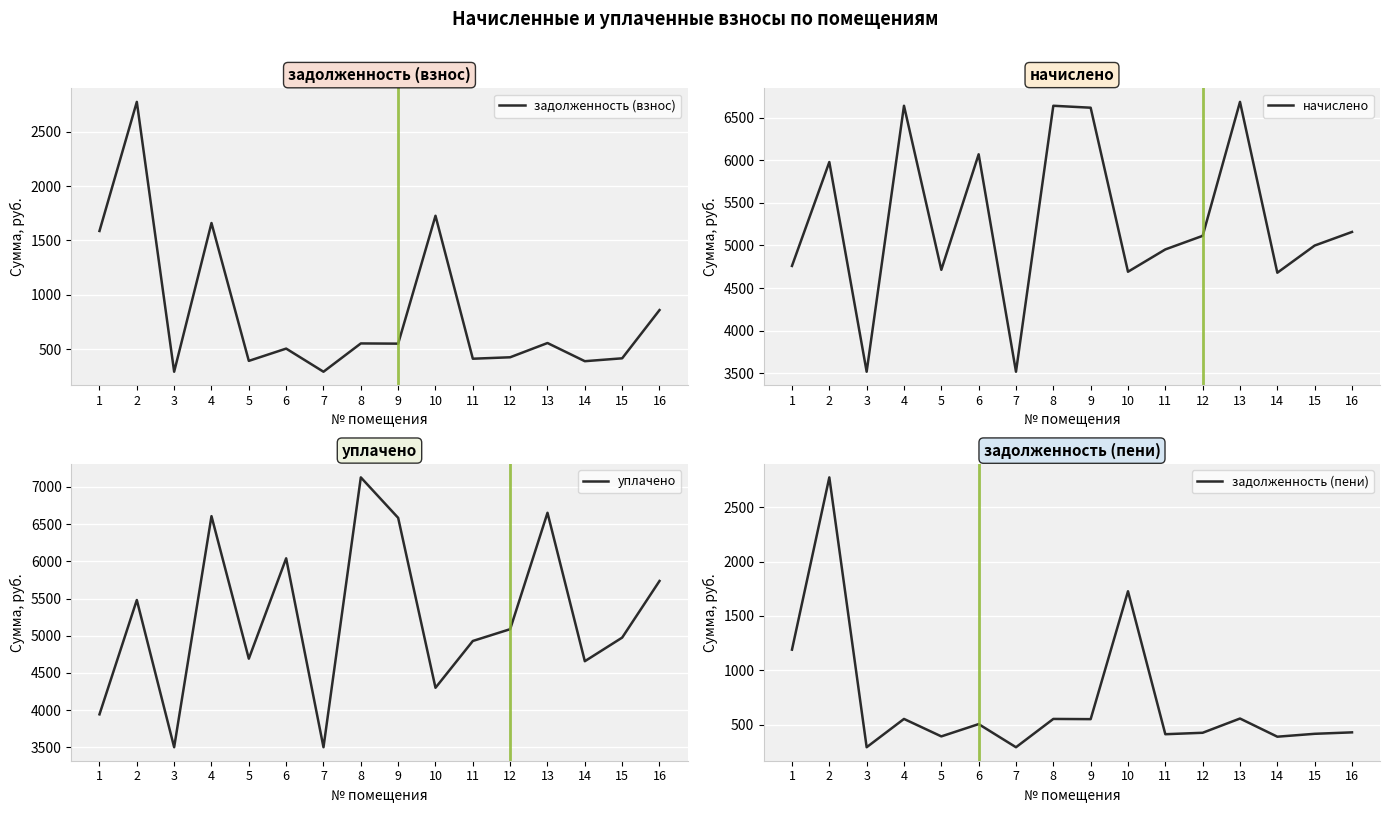

True or false: задолженность (пени) and начислено cross at least once.

False